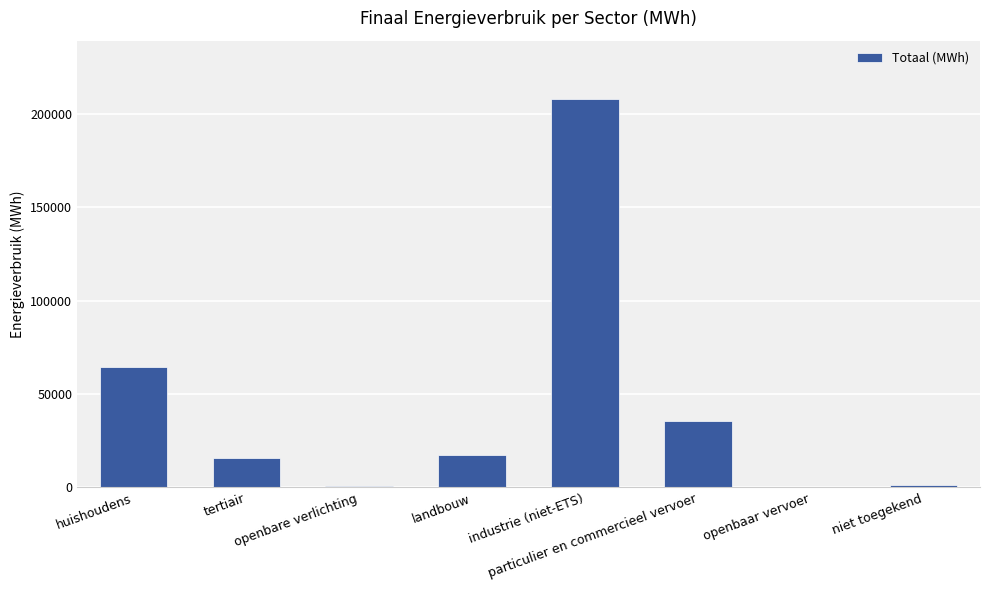

What is the greatest value displayed?

207937.2